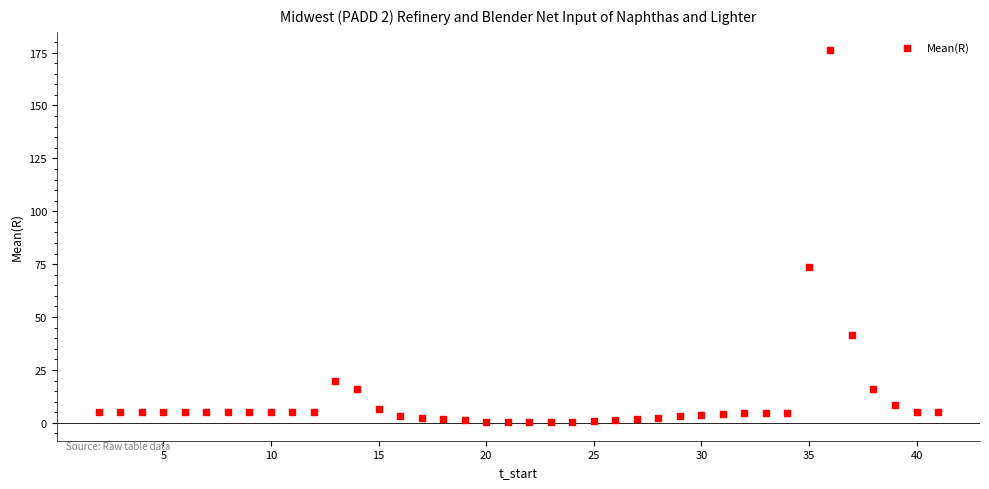

What is the range of Y values (max minus min)?

175.7